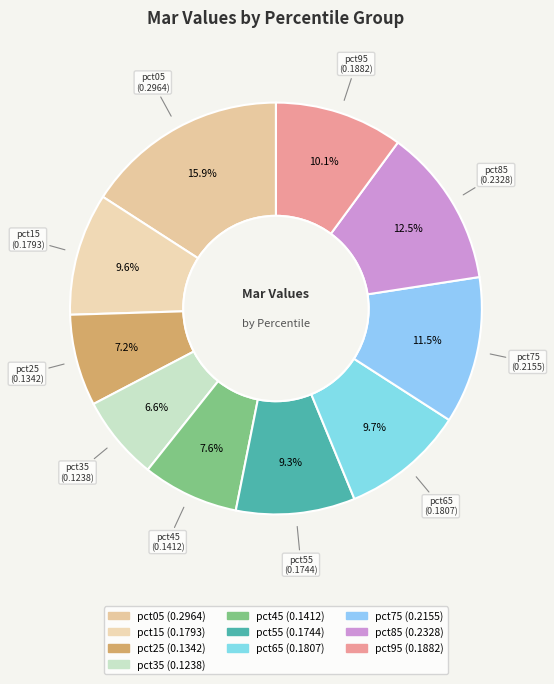

Which category has the smallest portion of the pie?

pct35